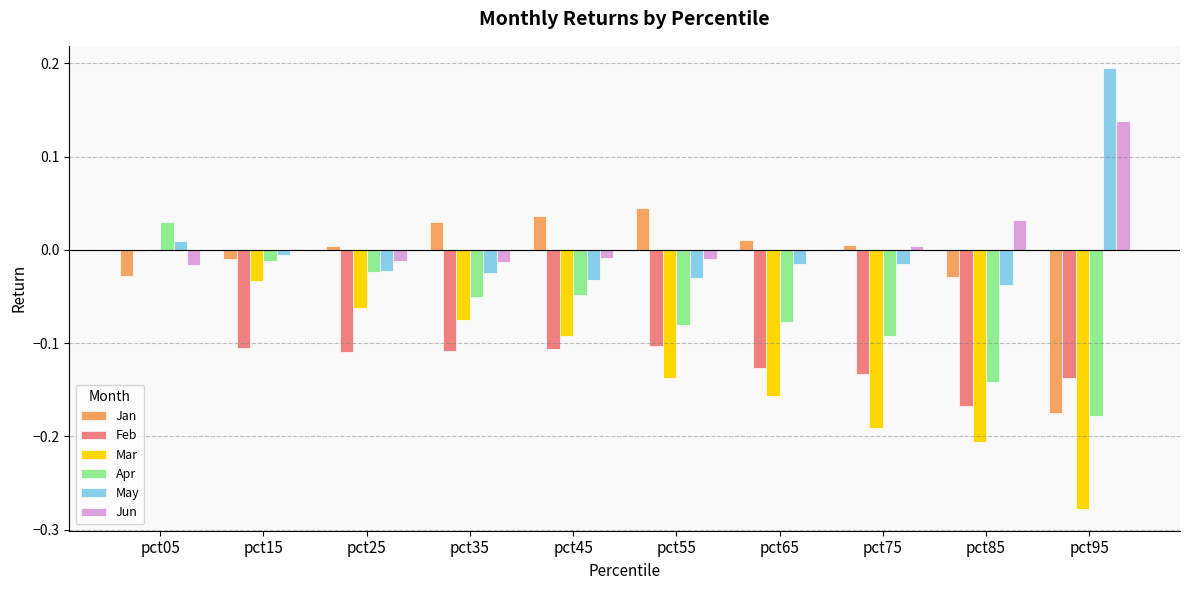

Which category has the highest value in the Mar series?

pct05